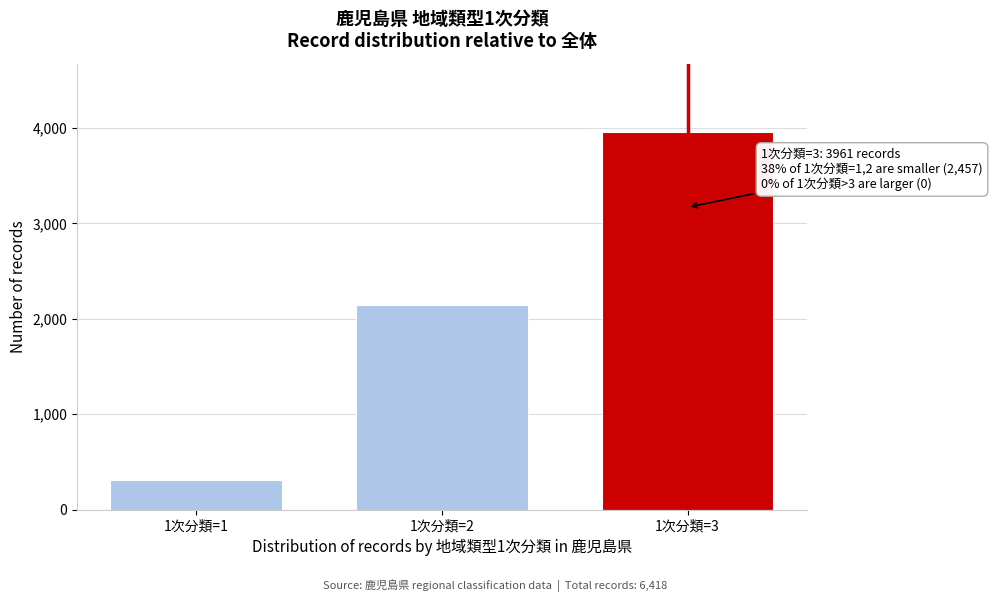

Reading left to right, list all the values displayed in this chart.

312	2145	3961